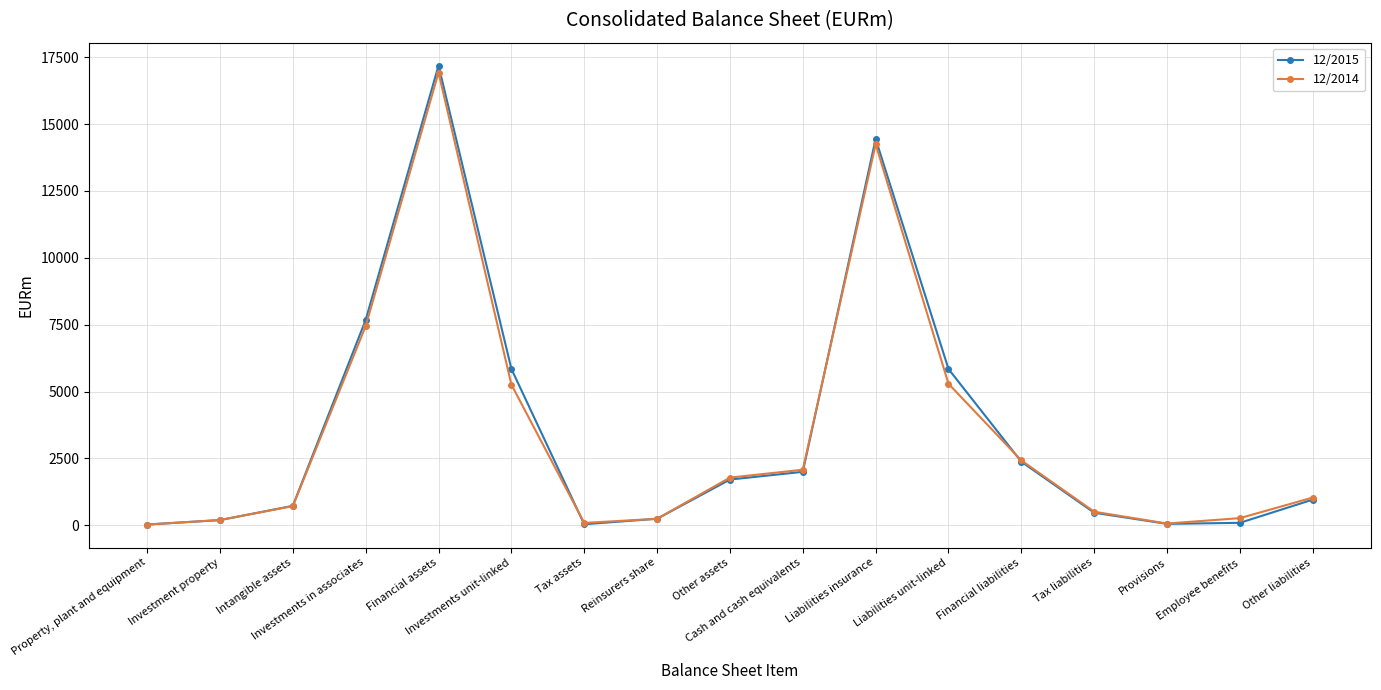

What is the label of the 12th point from the left?

Liabilities unit-linked